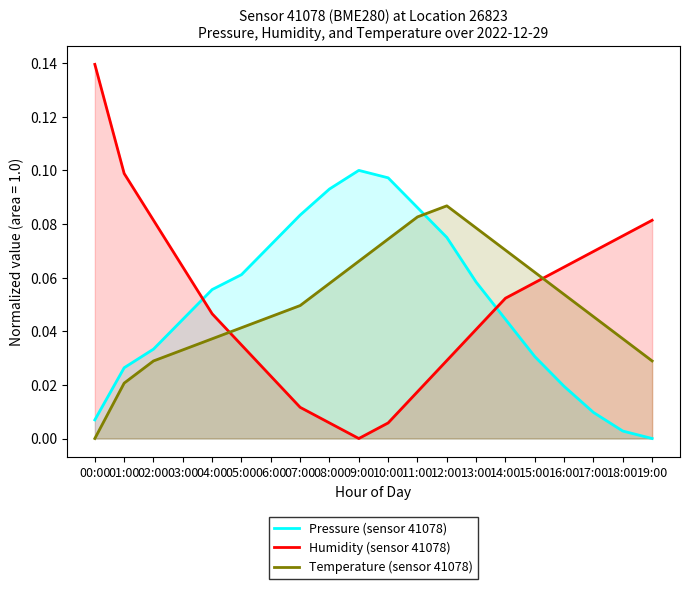

The value of Humidity (sensor 41078) at 00:00 is 0.1. True or false?

True